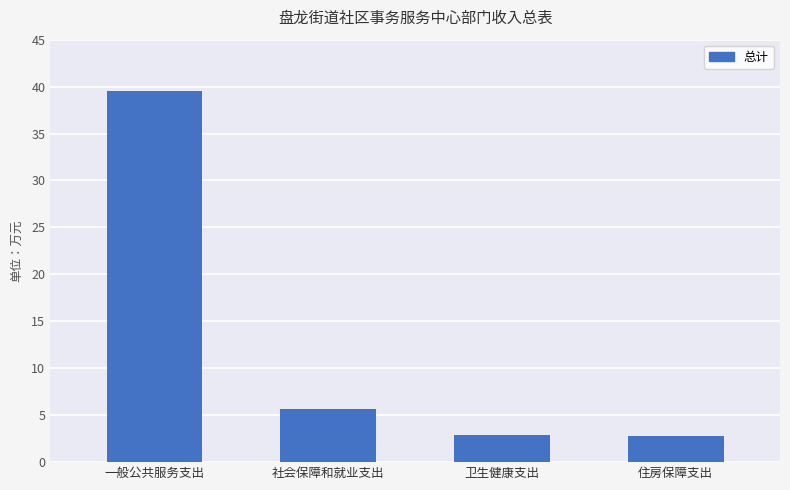

The value at 社会保障和就业支出 is 5.7. True or false?

True